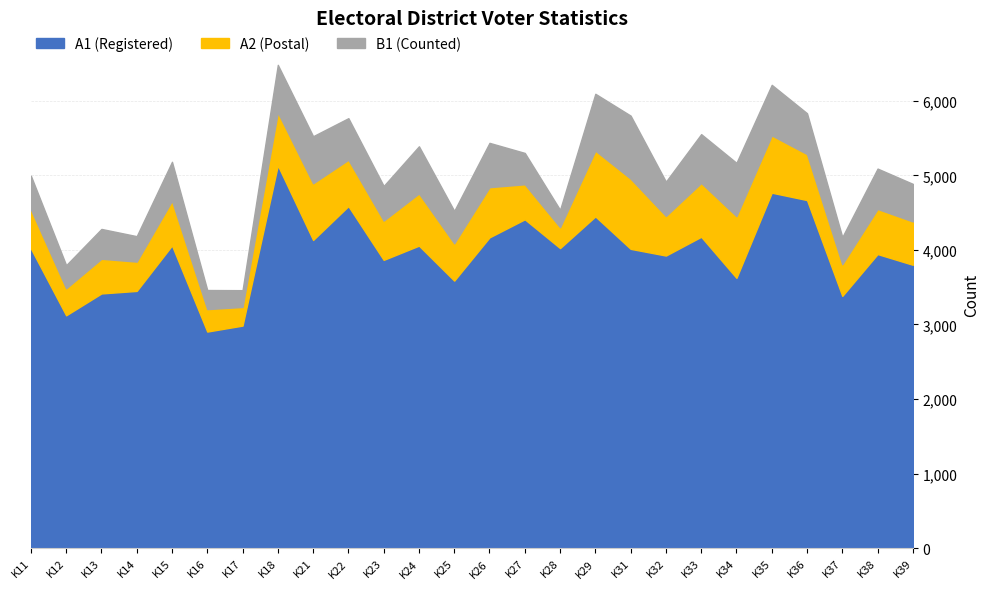

The value of B1 at K21 is 631. True or false?

True